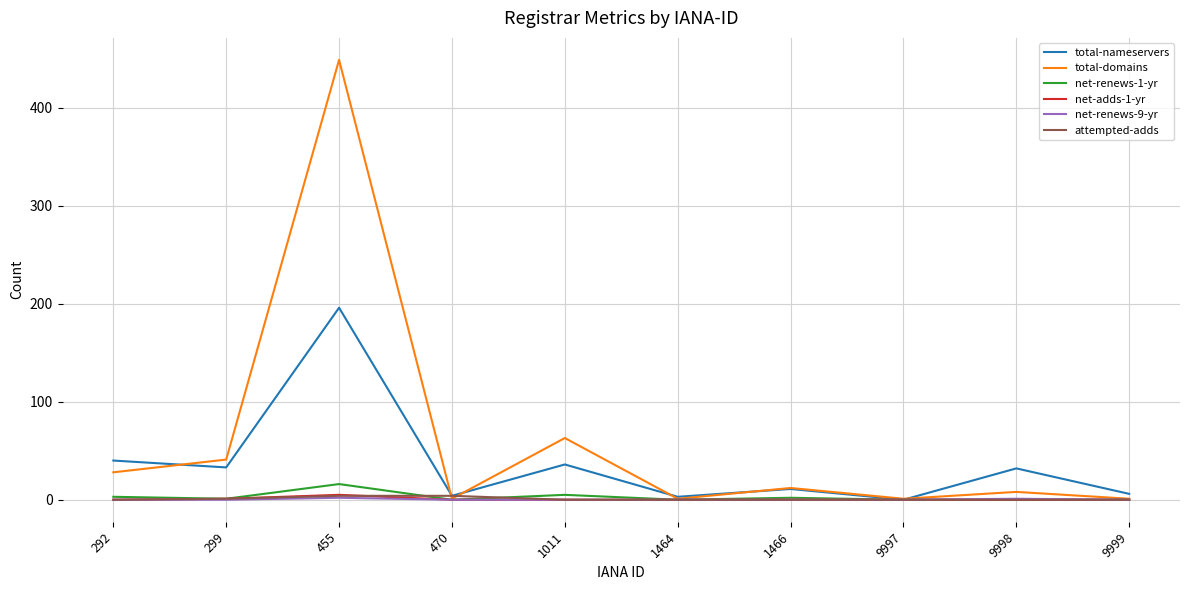

Is it true that total-domains equals 8 at 9998?

True